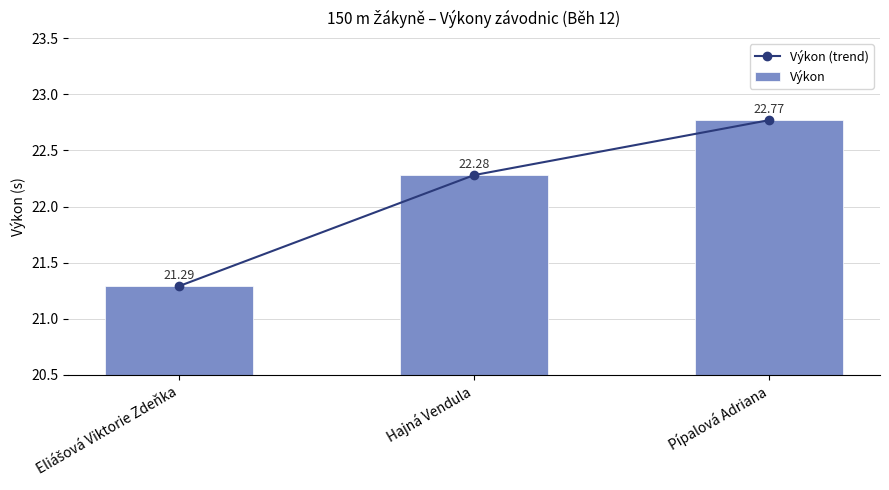

Between Eliášová Viktorie Zdeňka and Hajná Vendula, which series saw the biggest shift?

Výkon (trend)